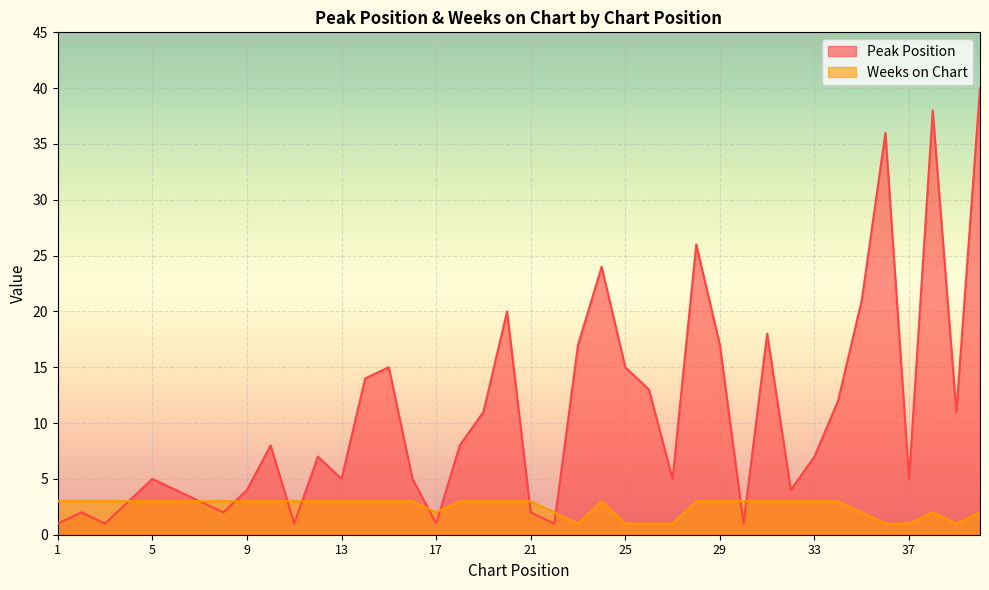

What is the difference between the Peak Position values at 20 and 25?

5